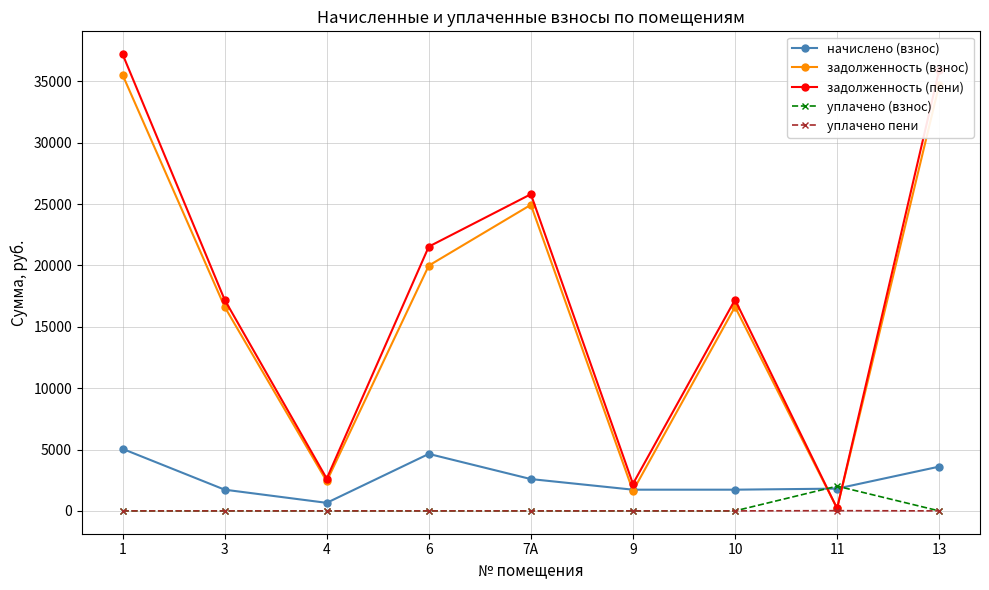

Which series has the largest total across all categories?

задолженность (пени)